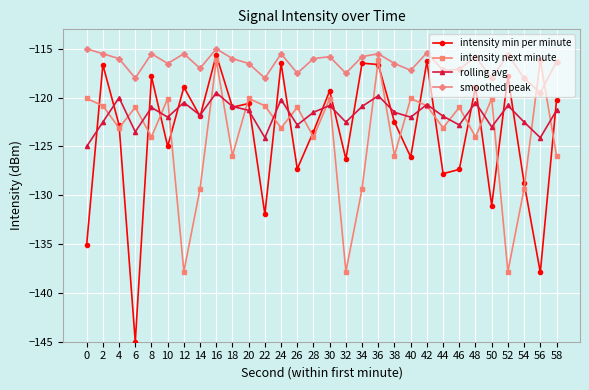

What is the average value of the rolling avg series?

-121.7